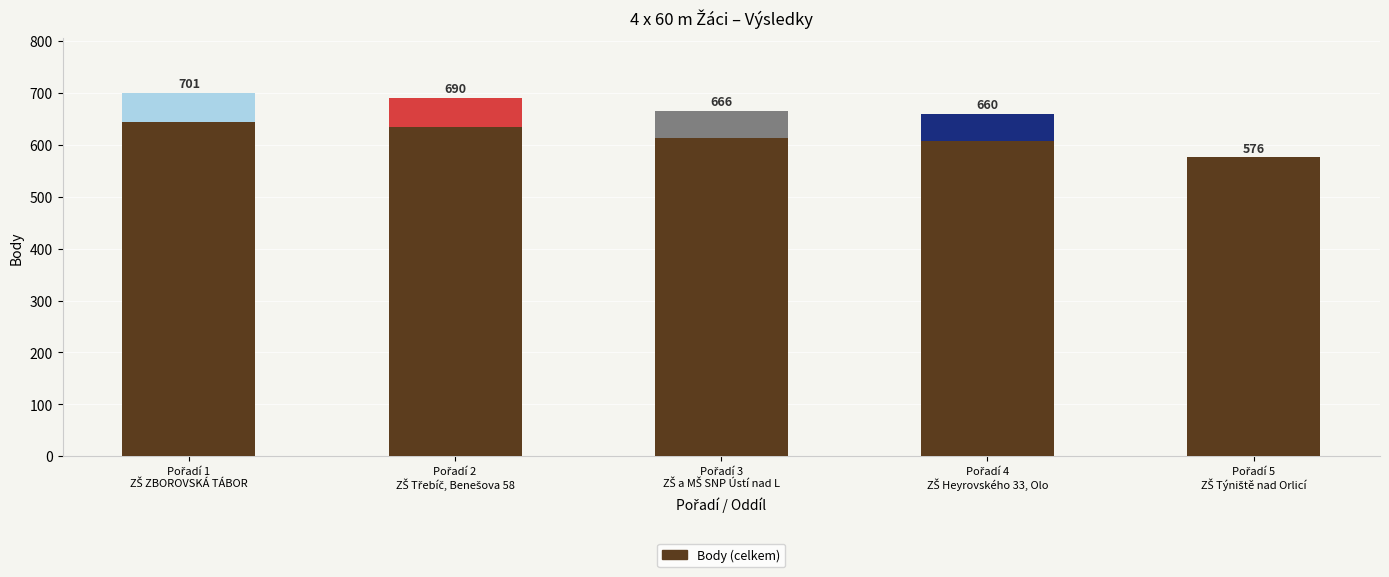

What is the minimum value shown in the chart?

576